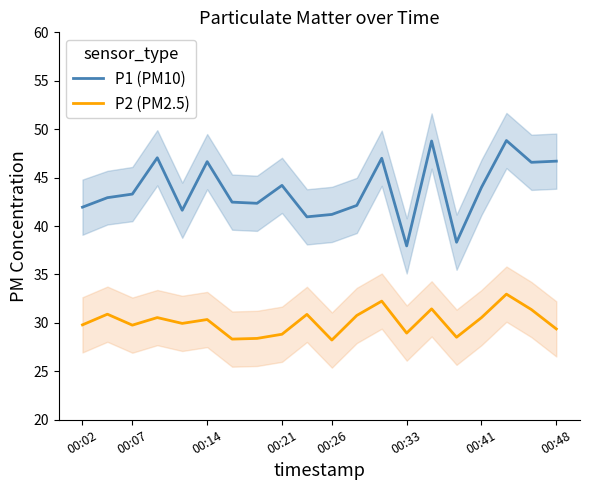

True or false: P2 (PM2.5) and P1 (PM10) cross at least once.

False